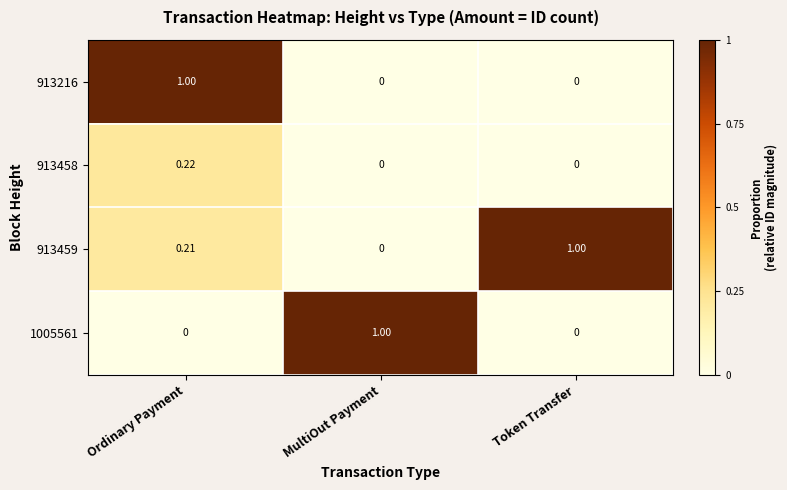

Is the value of 913459 at Ordinary Payment greater than the value of 913216 at Token Transfer?

Yes